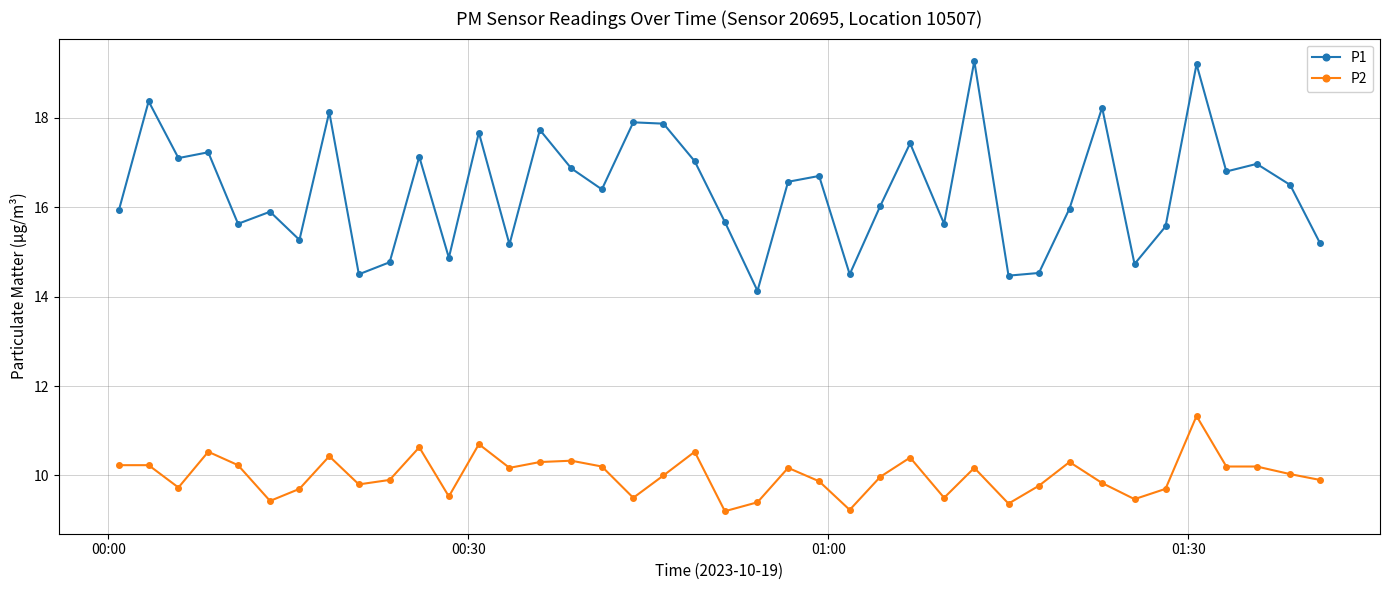

Does the chart display data point markers on the line(s)?

Yes